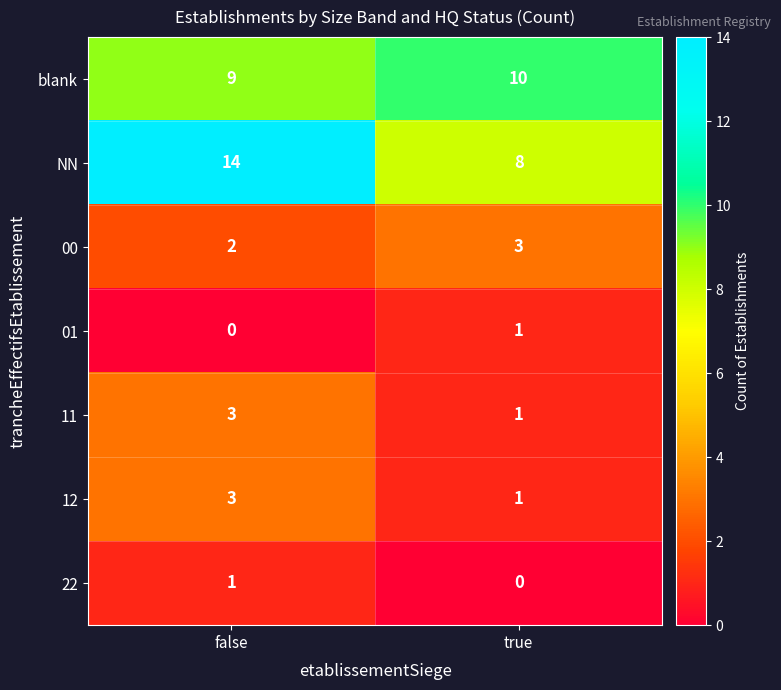

Count the number of data series in this chart.

7